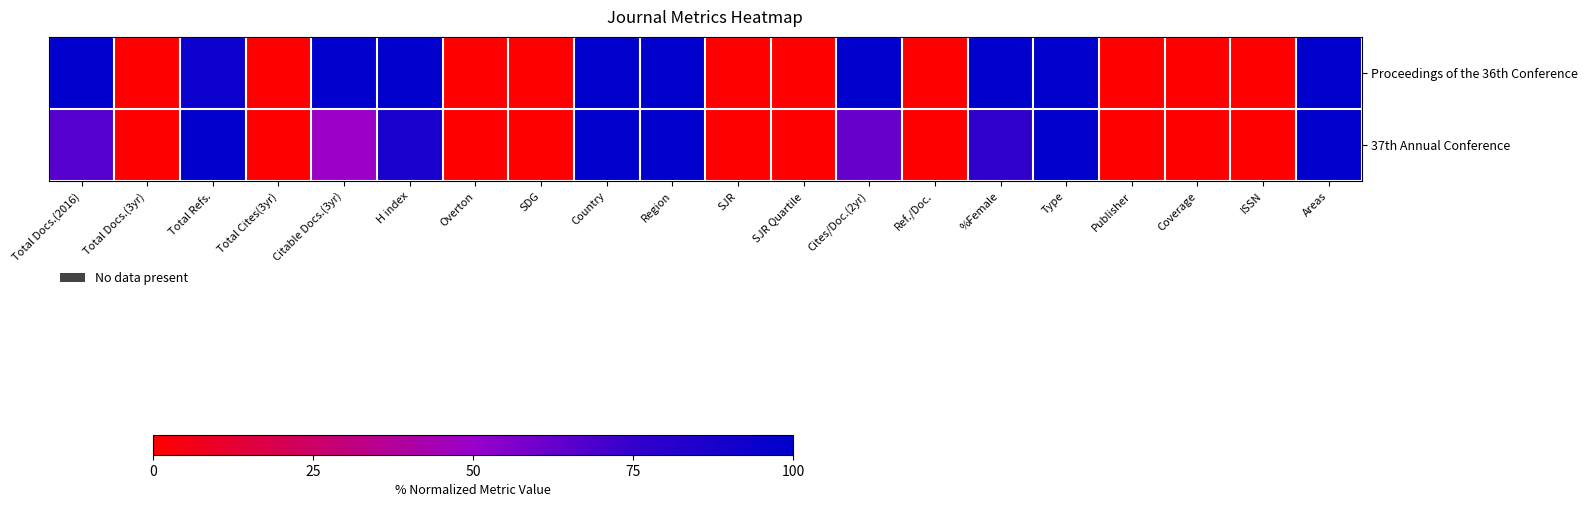

Count the number of data series in this chart.

2